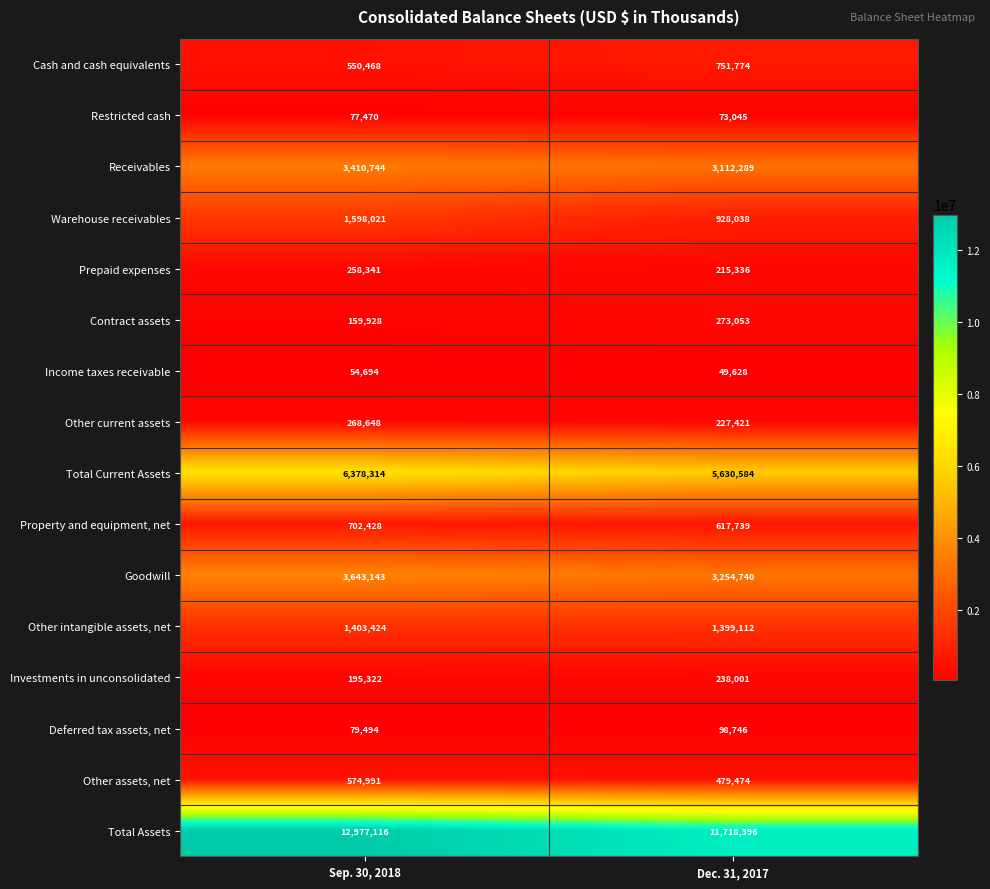

Rank the categories by Other current assets value from highest to lowest.

Sep. 30, 2018, Dec. 31, 2017